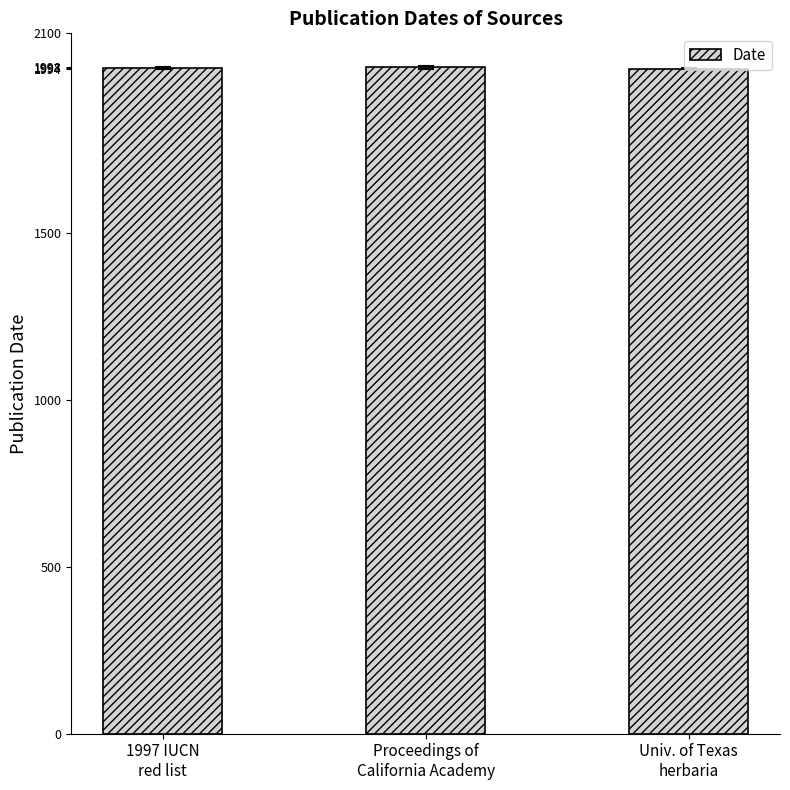

What is the difference between the maximum and minimum values?

4